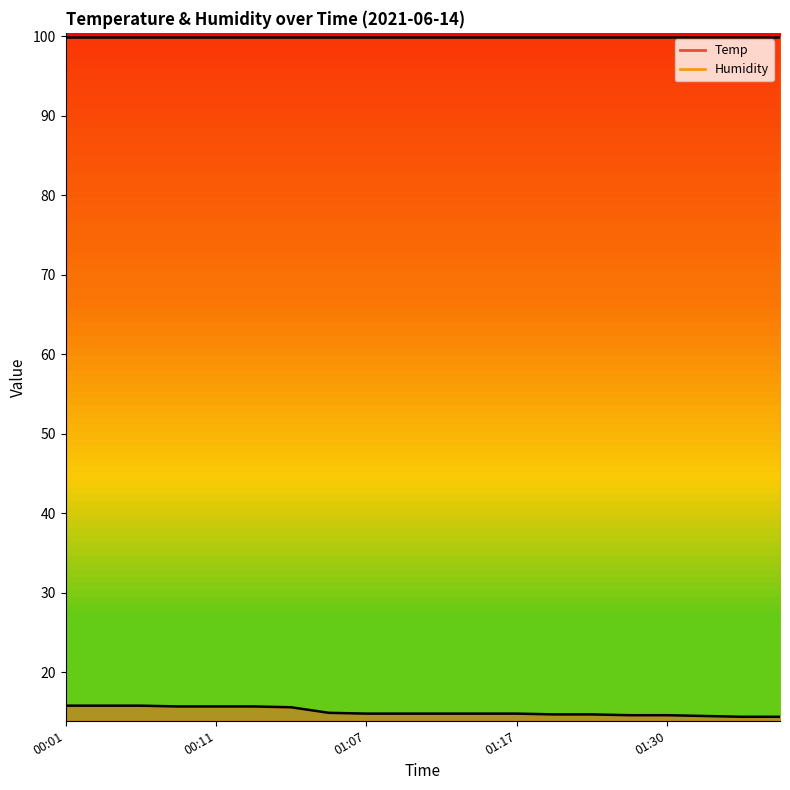

What is the label of the 7th point from the right?

01:23